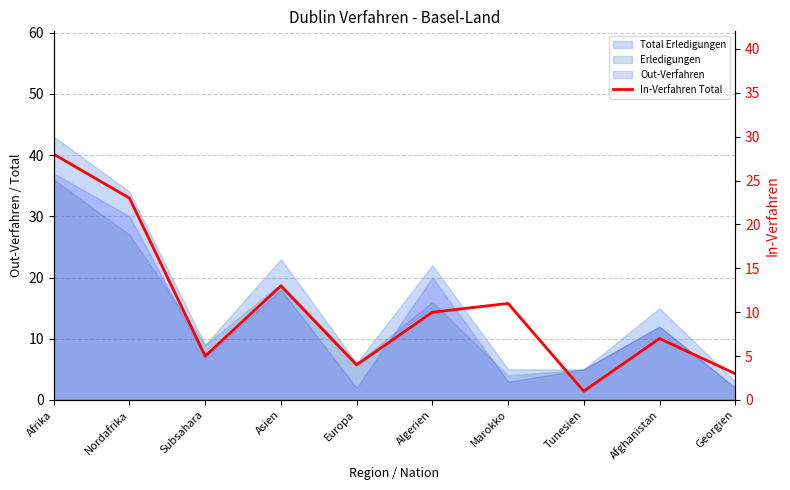

The chart shows a value of 11 at Marokko. True or false?

True